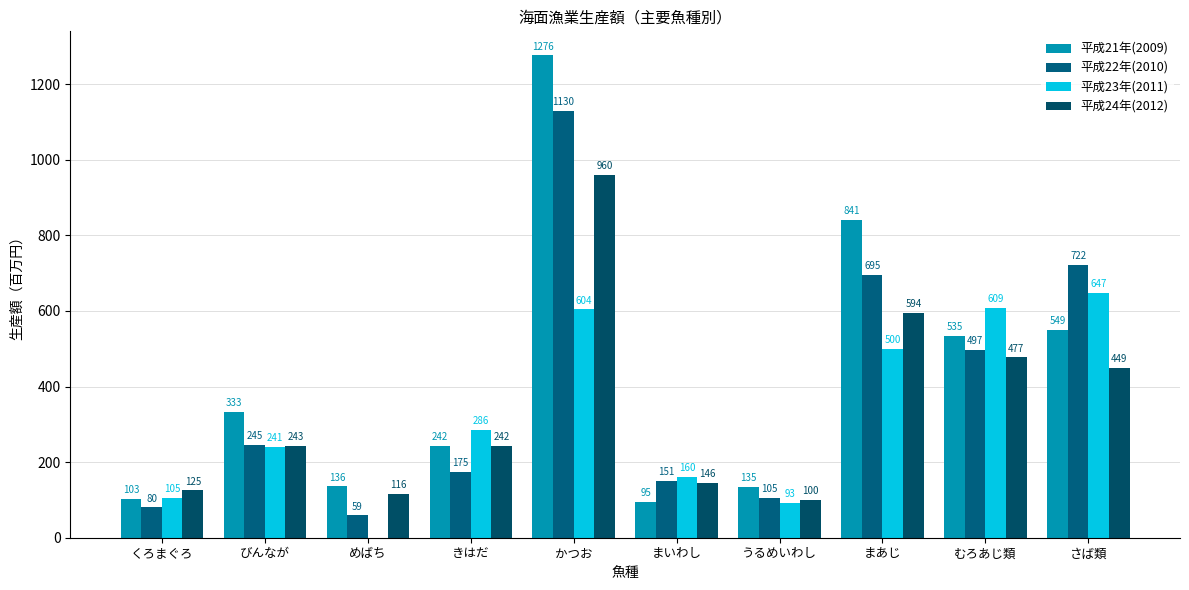

What are all the series names shown in the legend?

平成21年(2009), 平成22年(2010), 平成23年(2011), 平成24年(2012)